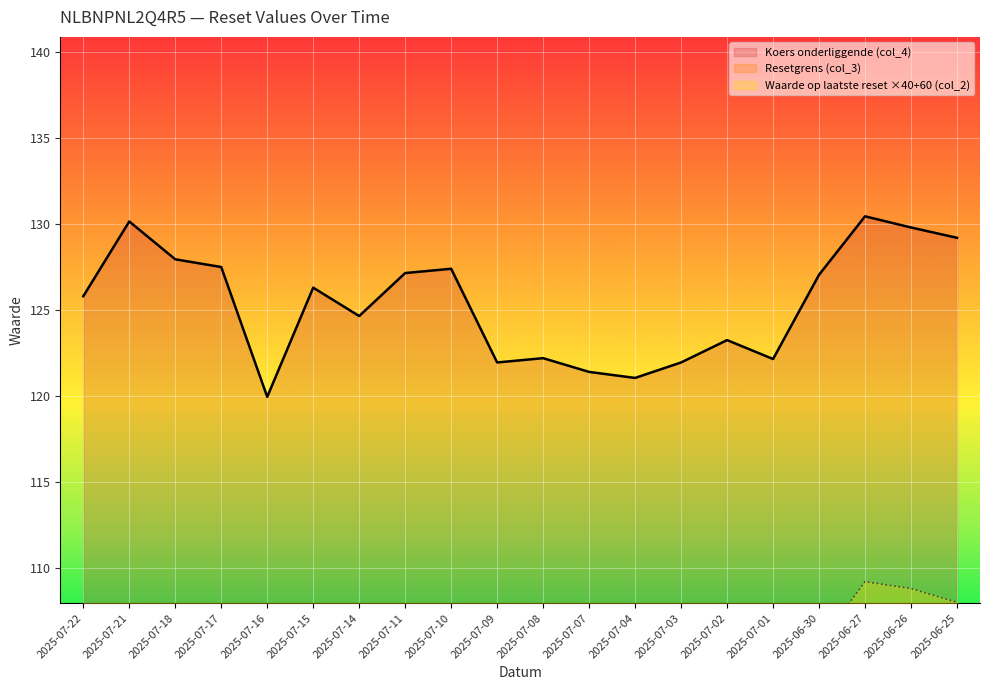

Which category has the highest value in the Waarde op laatste reset (col_2) series?

2025-06-27